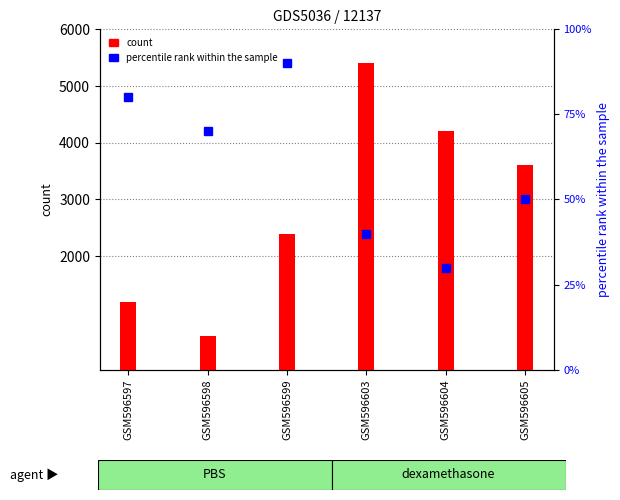

What is the difference between the count values at GSM596605 and GSM596604?

600